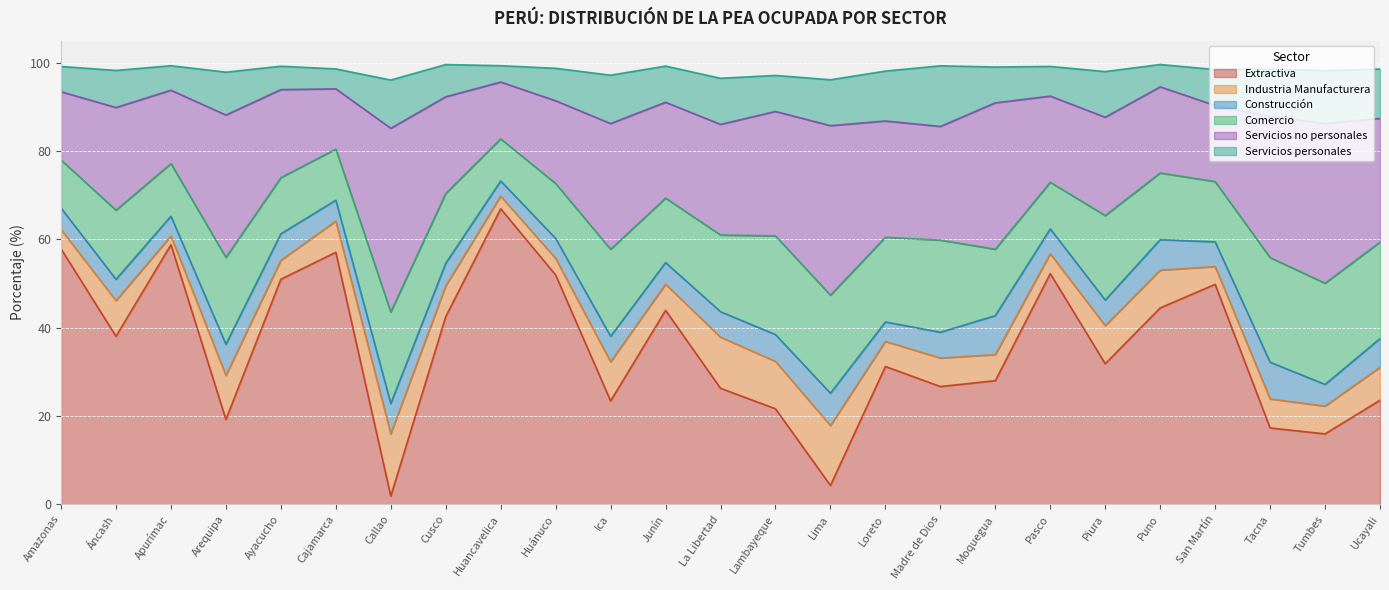

How many interior local peaks does the Construcción series have?

7